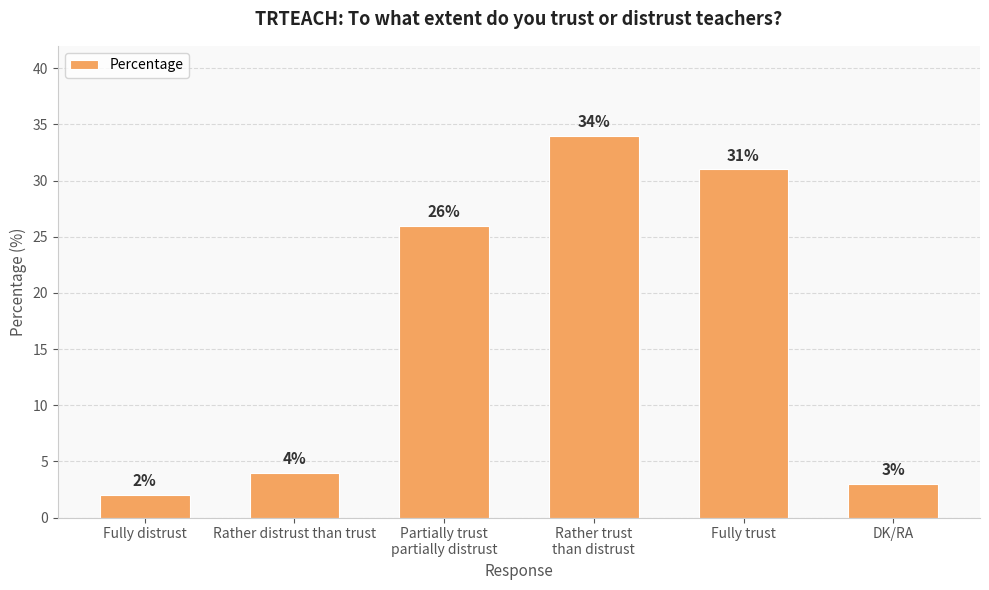

Reading left to right, list all the values displayed in this chart.

2	4	26	34	31	3